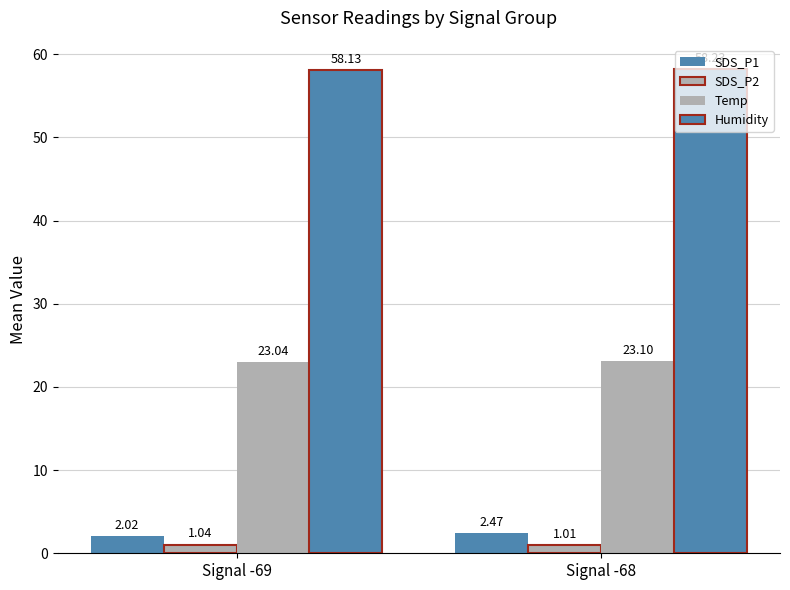

What is the value of the SDS_P2 bar at the 1st from the left?

1.0